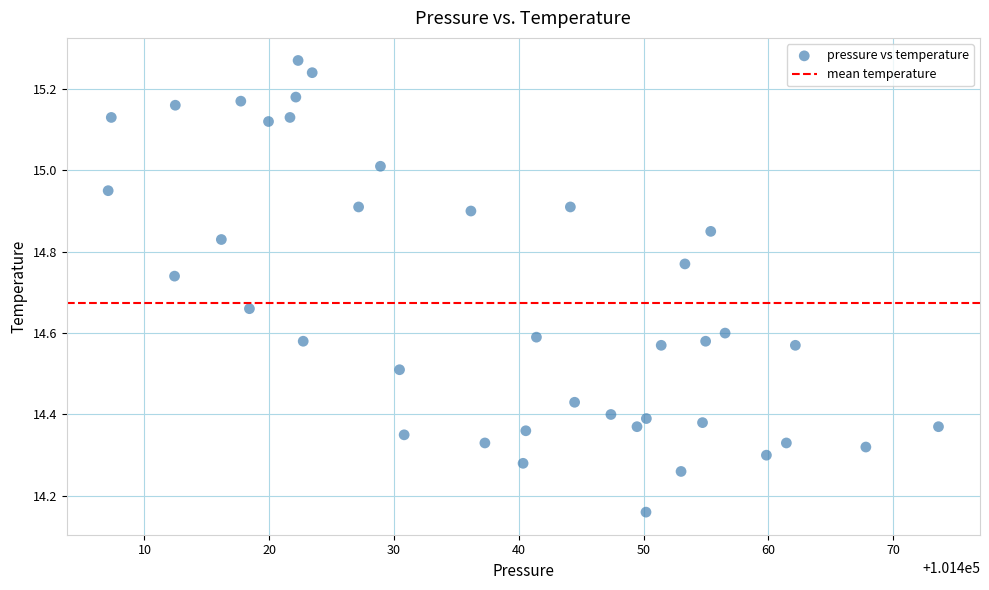

What is the range of Y values (max minus min)?

1.1